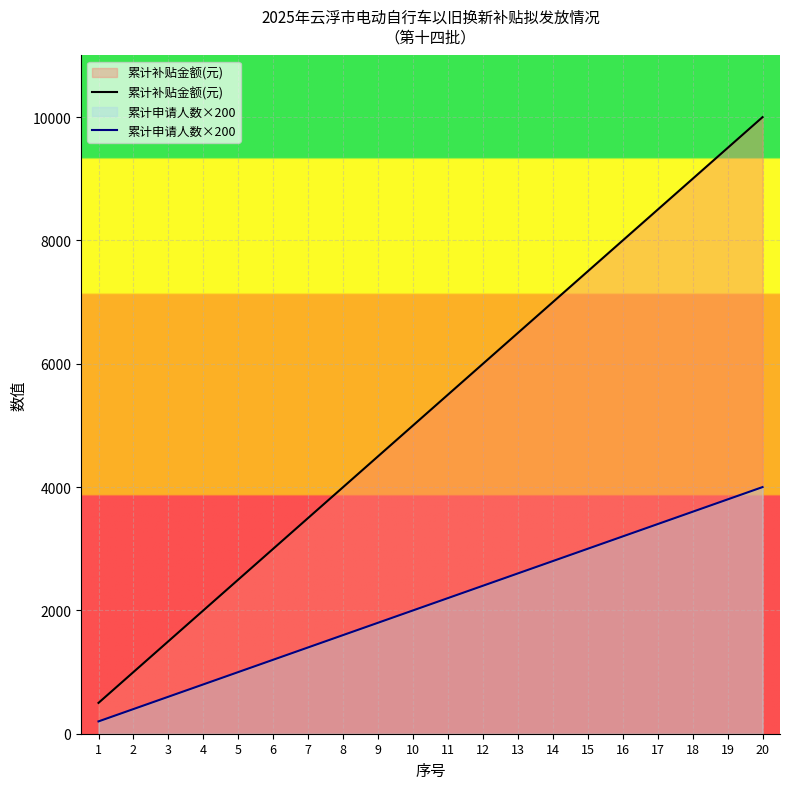

True or false: 累计申请人数×200 has a value of 165 at 3.

False